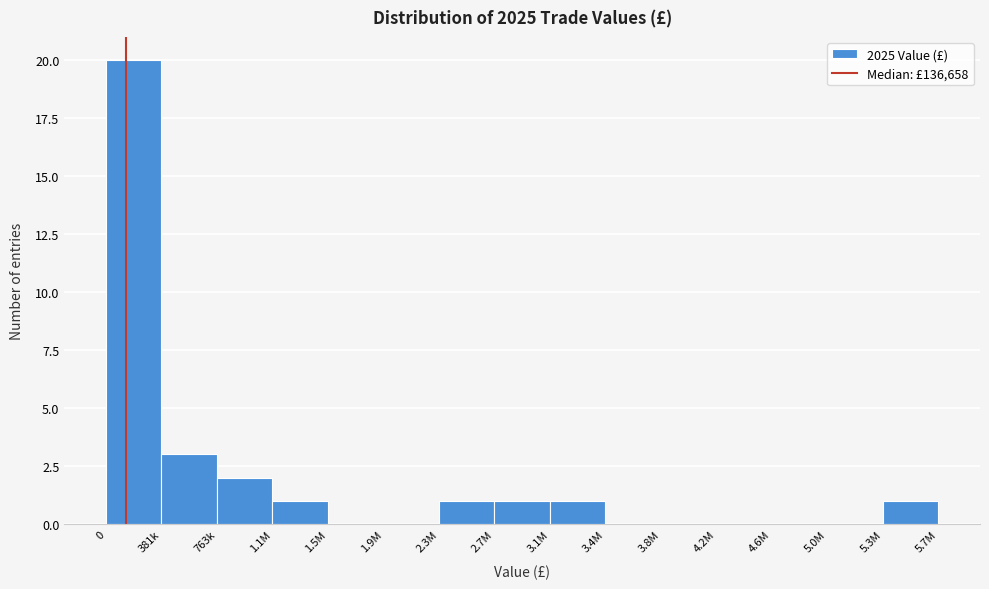

Reading left to right, extract all data points from this chart.

0=20	381k=3	763k=2	1.1M=1	1.5M=0	1.9M=0	2.3M=1	2.7M=1	3.1M=1	3.4M=0	3.8M=0	4.2M=0	4.6M=0	5.0M=0	5.3M=1